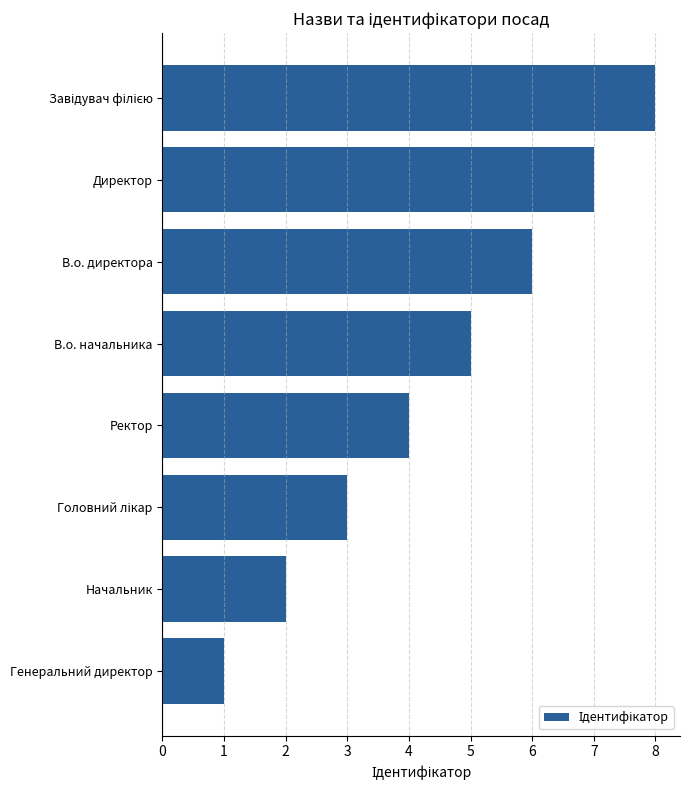

What is the greatest value displayed?

8